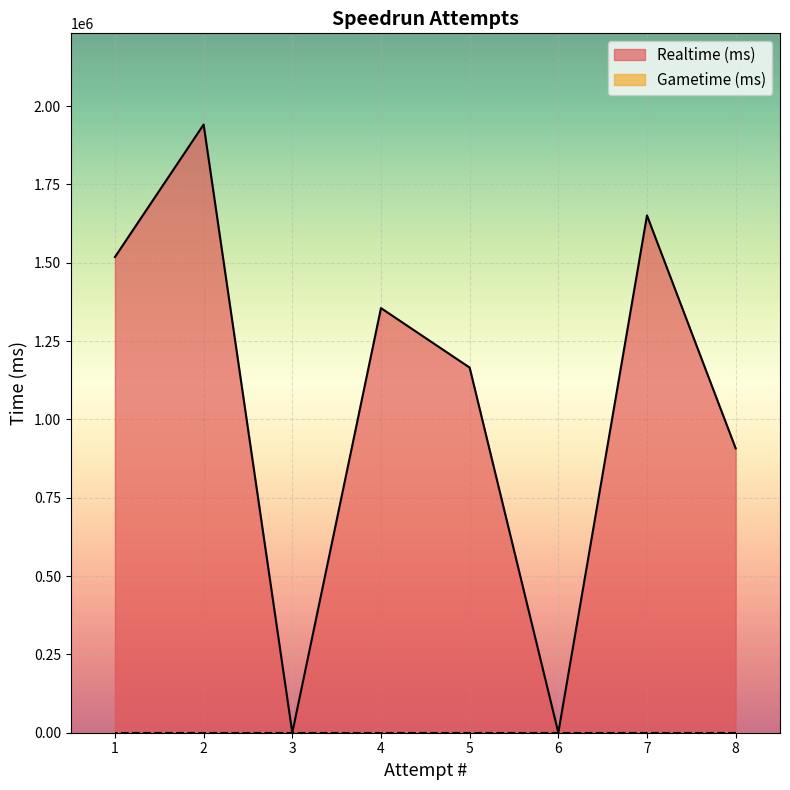

How many values are above zero?

6